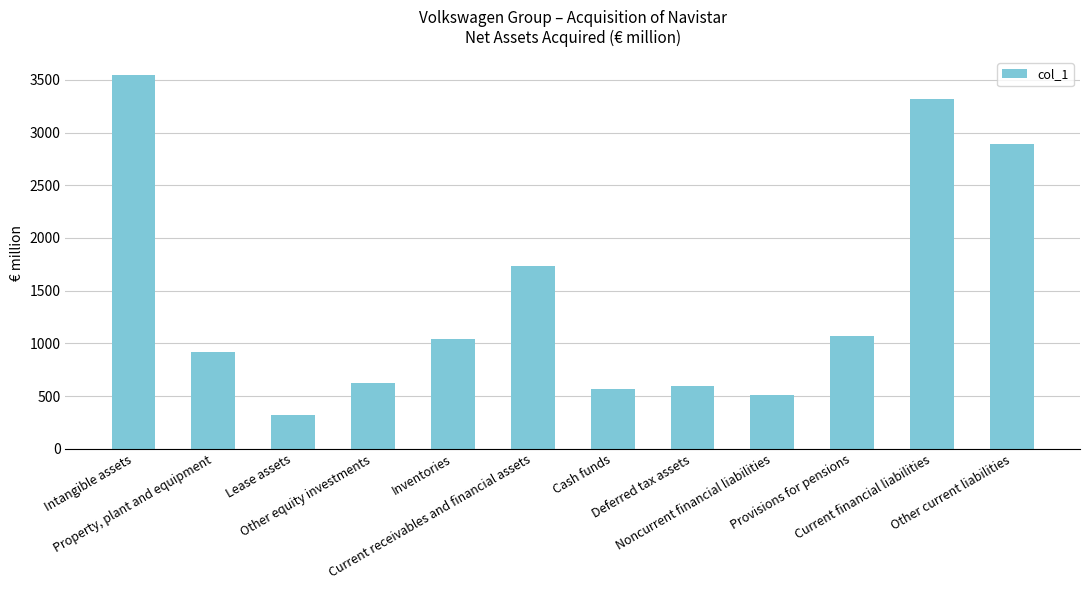

How many values are below 1045?

6